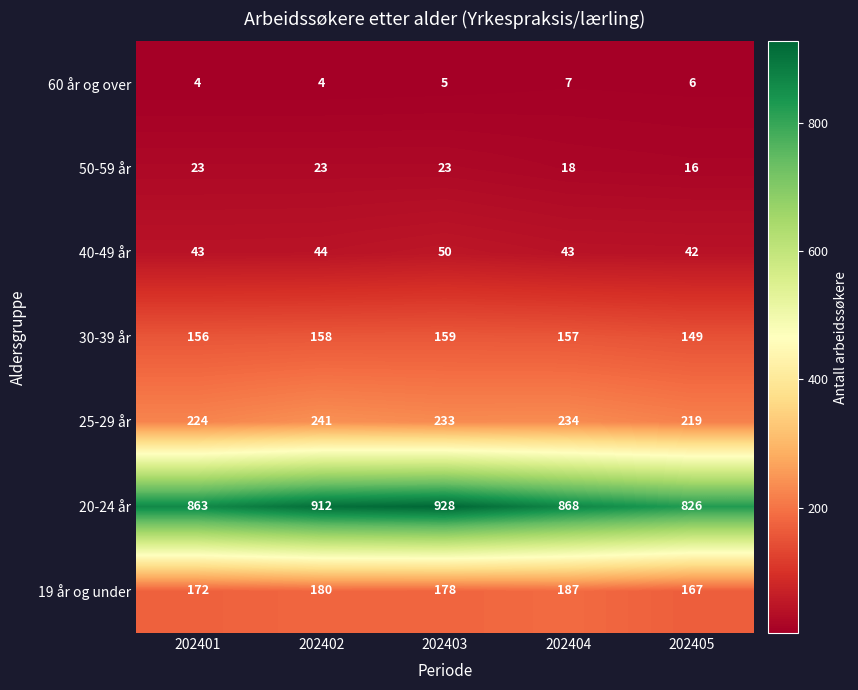

The value of 50-59 år at 202402 is 23. True or false?

True